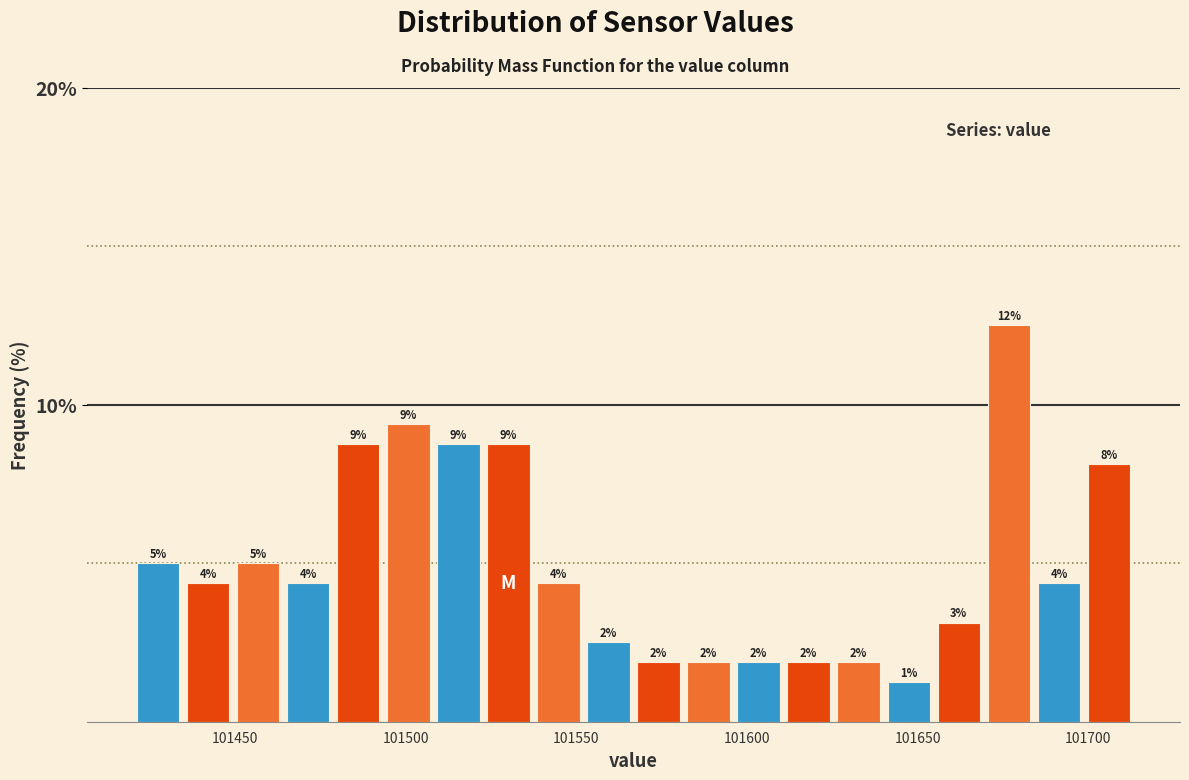

Around what value on the x-axis is the tallest bar? Give the approximate position of its centre, as read against the axis.

101675